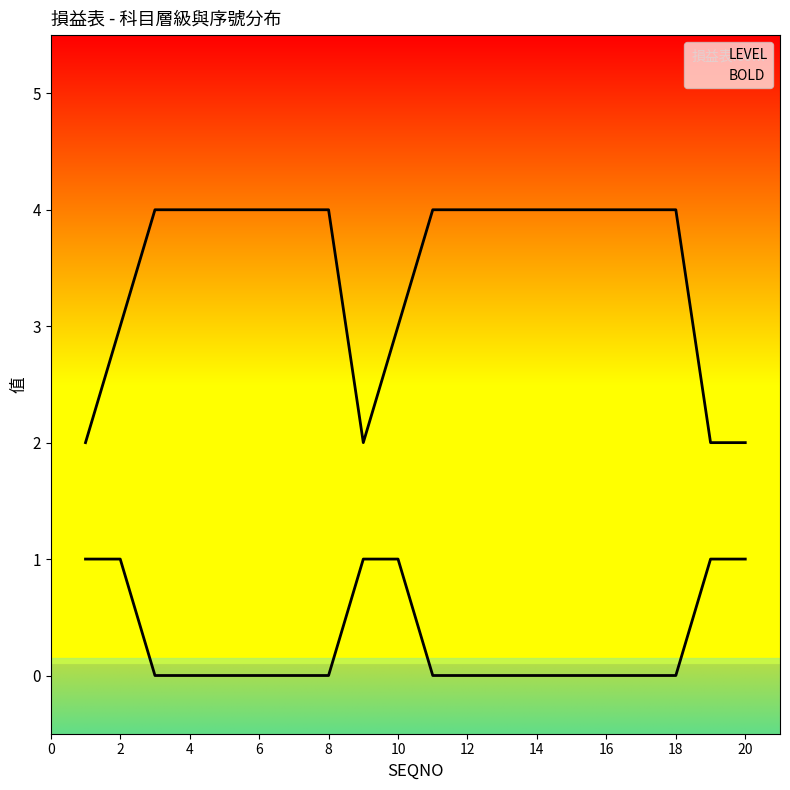

How many distinct data groups are displayed?

2